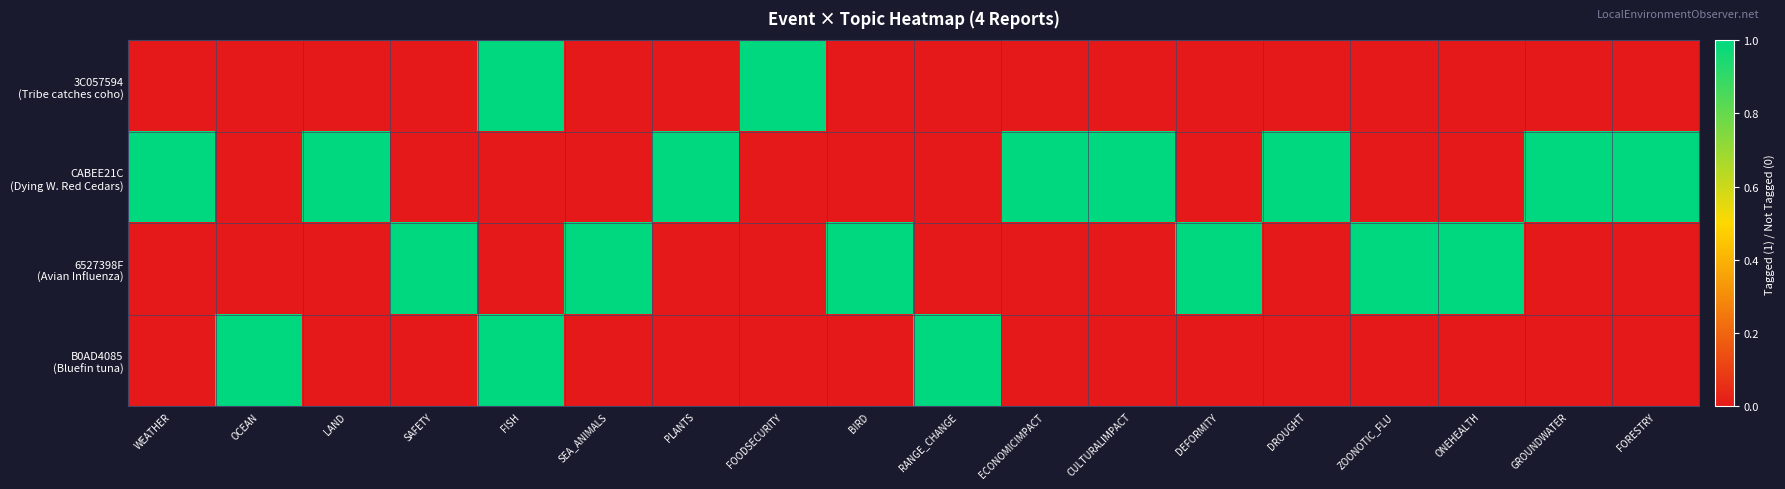

List the series in order of their peak value, highest first.

3C057594 (Tribe catches coho), CABEE21C (Dying W. Red Cedars), 6527398F (Avian Influenza), B0AD4085 (Bluefin tuna)